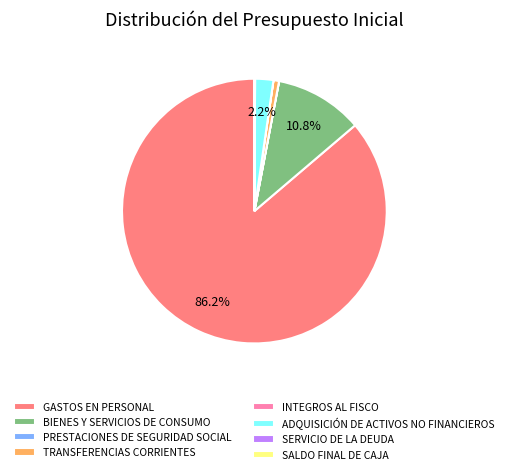

What is the largest slice in the pie chart?

GASTOS EN PERSONAL